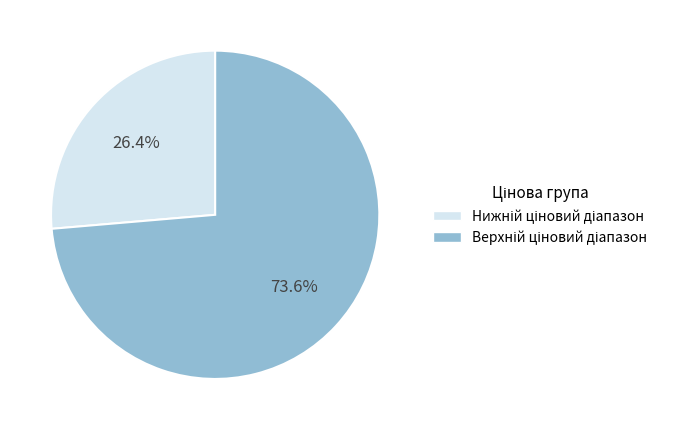

How many segments does this pie chart have?

2